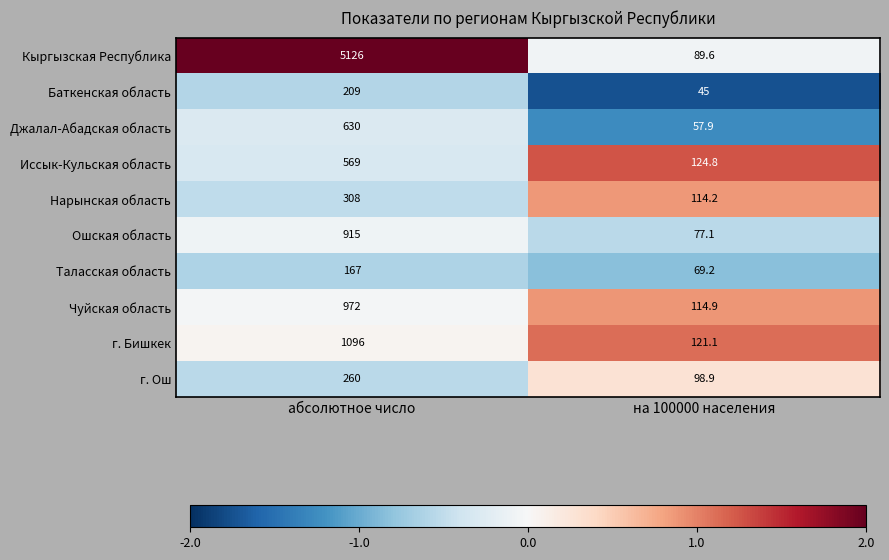

Which category has the lowest value in the г. Ош series?

на 100000 населения